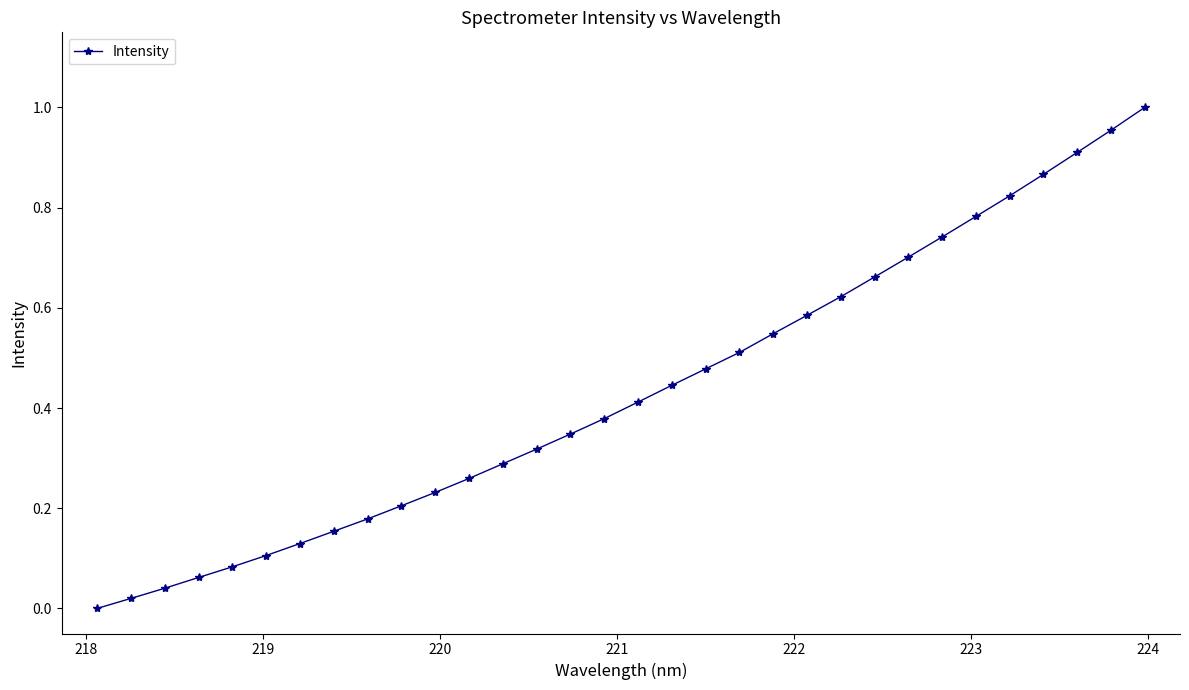

What is the sum of all values?

13.8